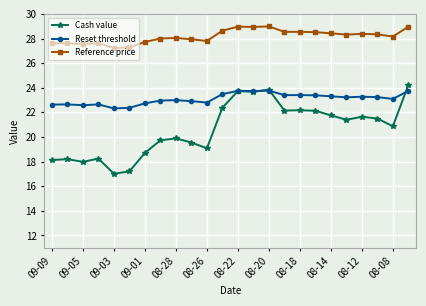

List the series in order of their overall mean, highest first.

Reference price, Reset threshold, Cash value